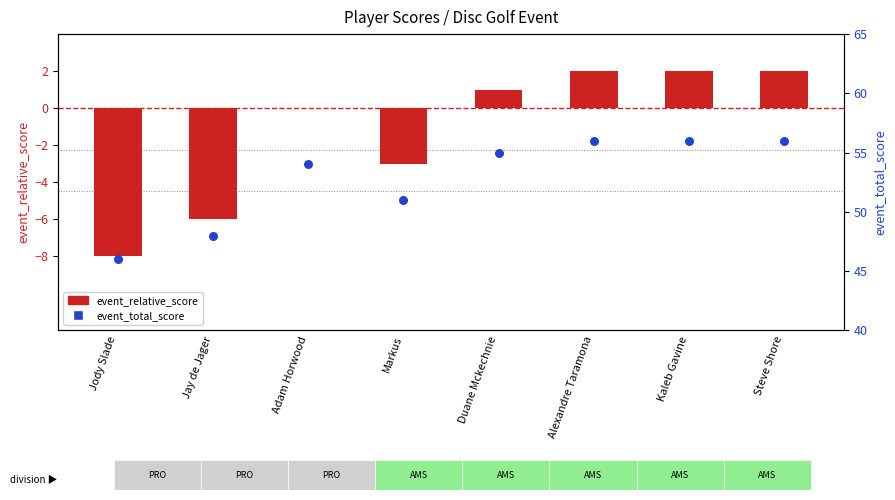

Which series reaches the minimum Y coordinate?

event_relative_score